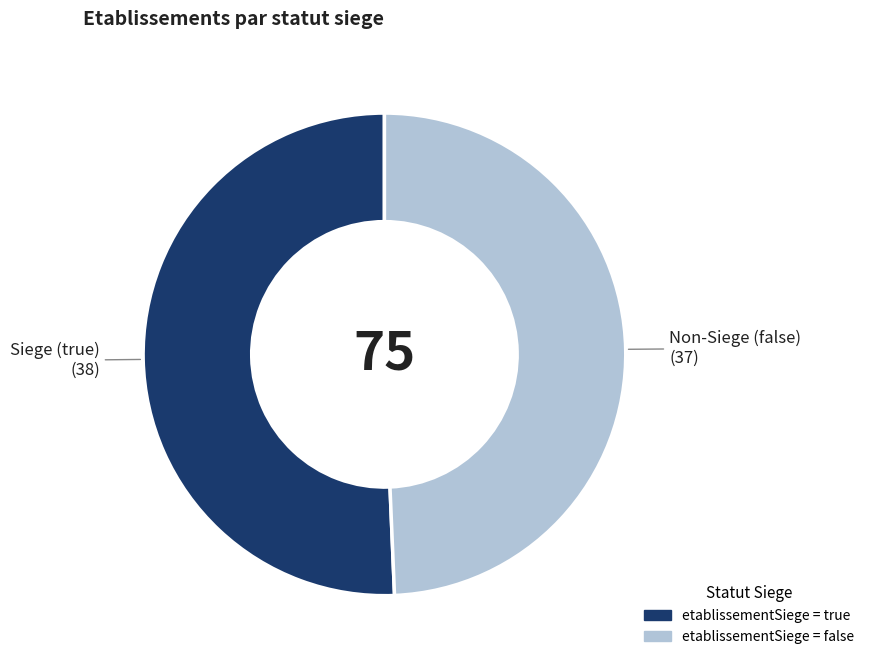

Is there any slice that represents more than half of the pie?

Yes